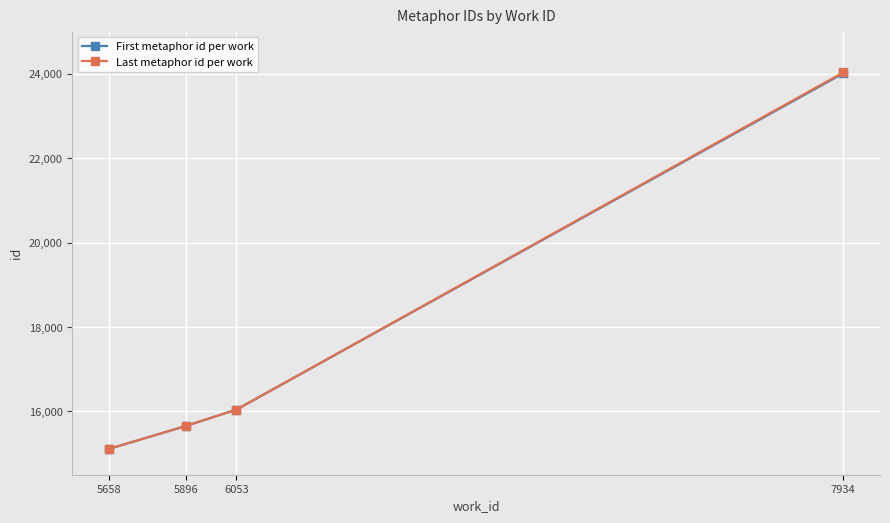

What is the highest value of the First metaphor id per work series?

24011